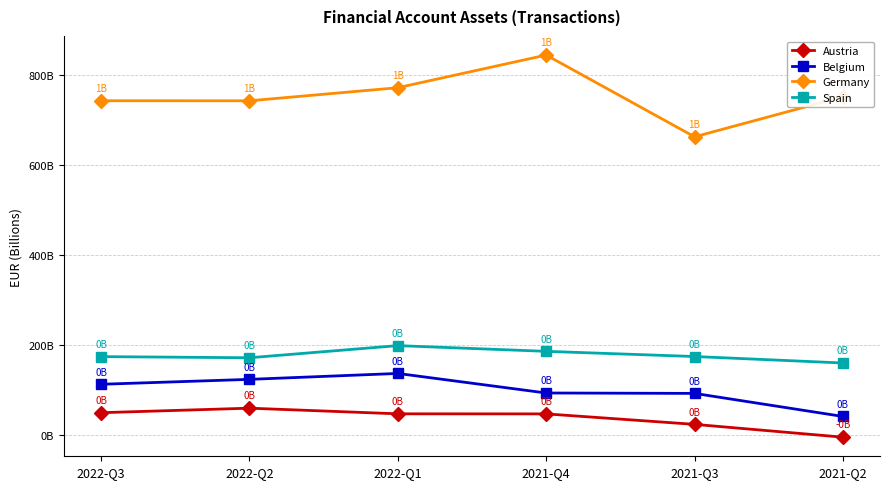

Is the value of Spain at 2021-Q3 greater than the value of Germany at 2022-Q1?

No